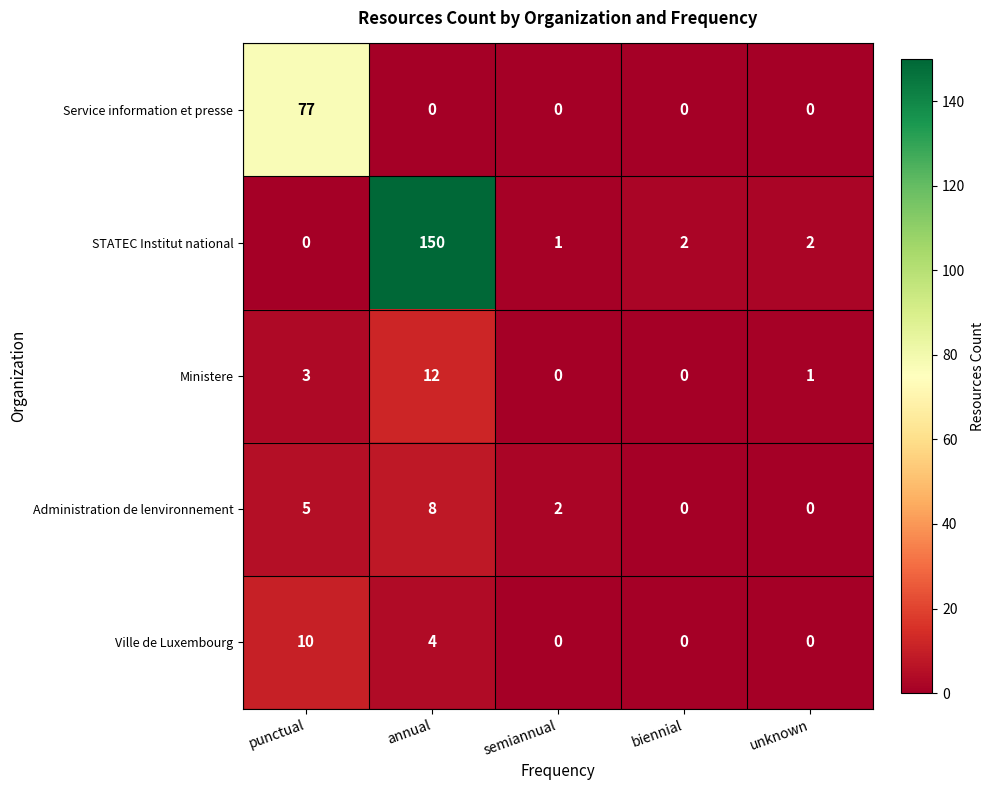

Which series changed the most between semiannual and unknown?

Administration de lenvironnement